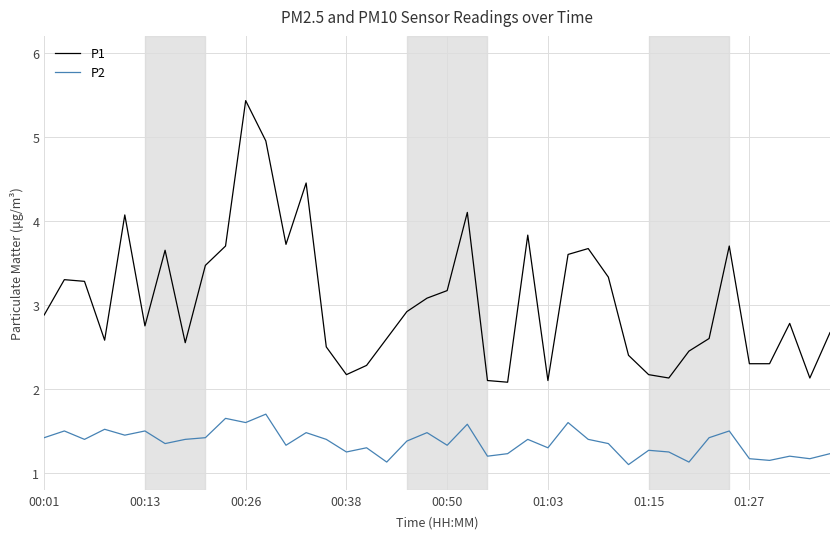

Which series has the largest total across all categories?

P1